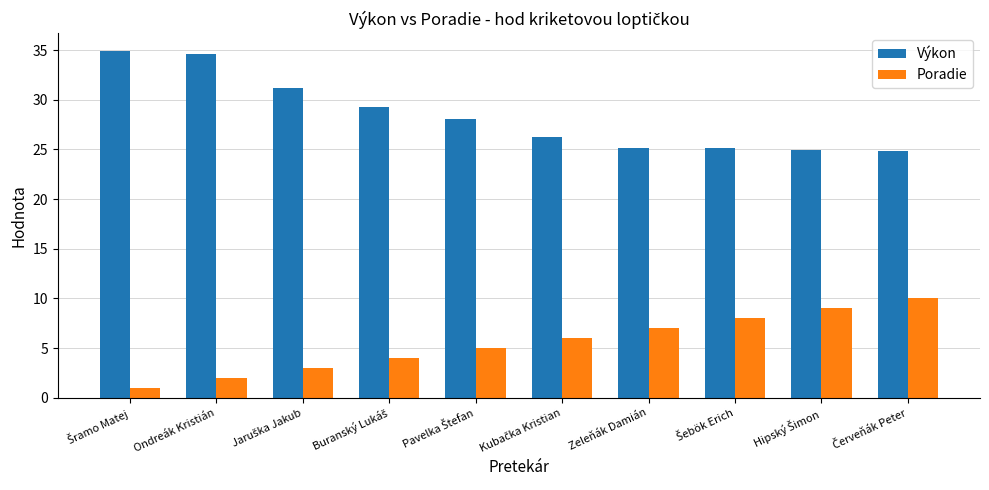

What is the sum of all Výkon values?

284.2